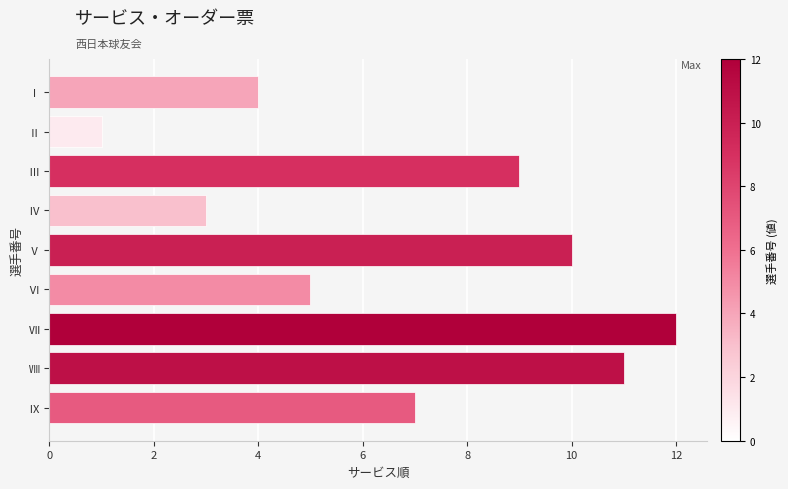

Count the number of data series in this chart.

1